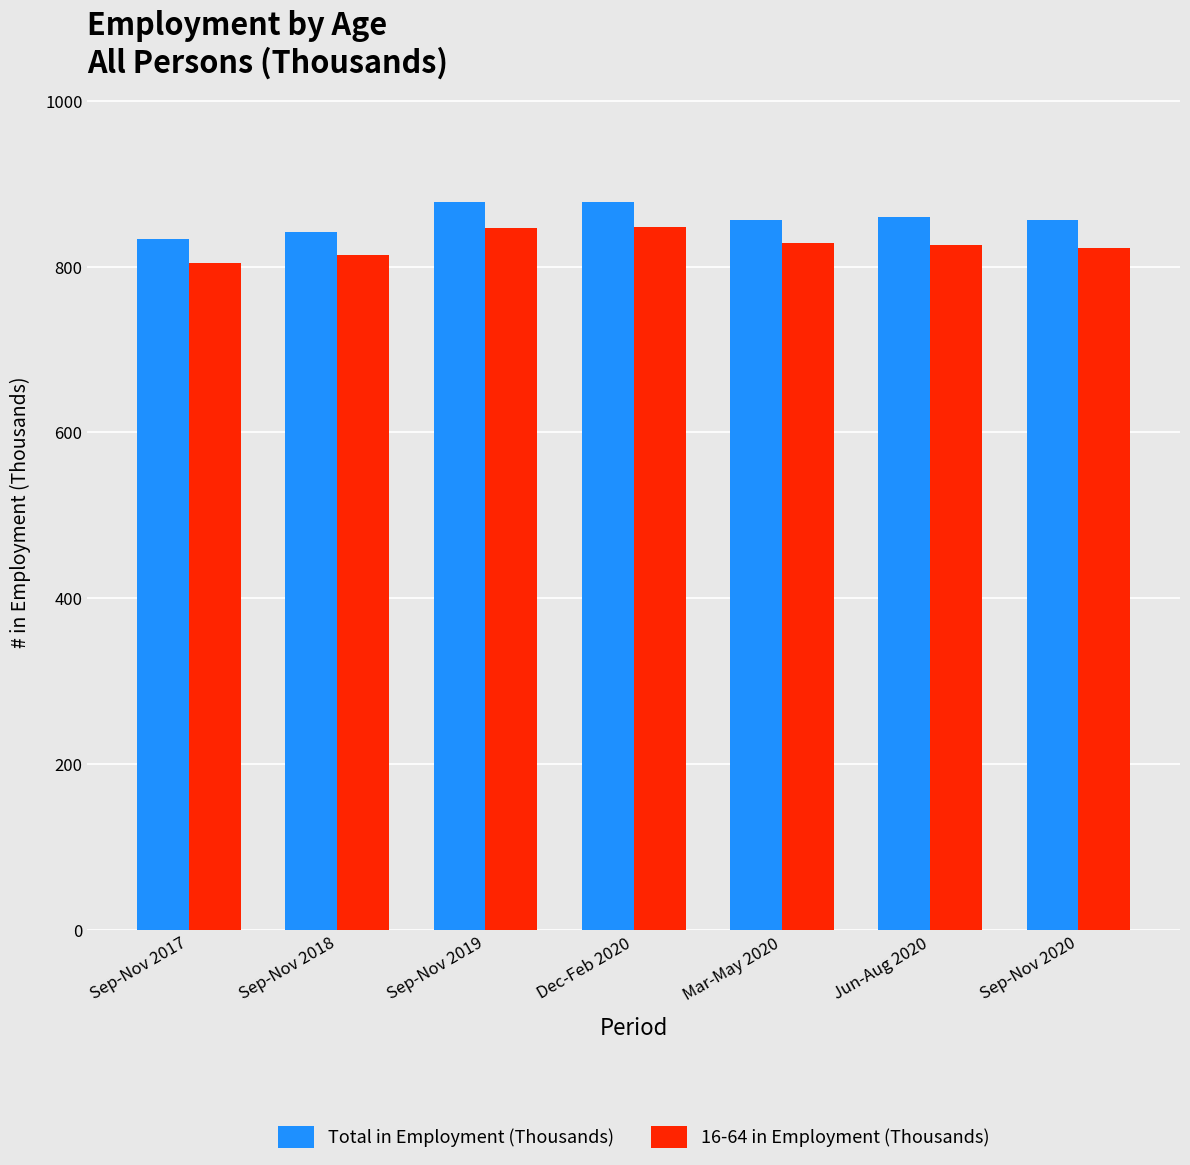

List the series in order of their overall mean, highest first.

Total in Employment (Thousands), 16-64 in Employment (Thousands)